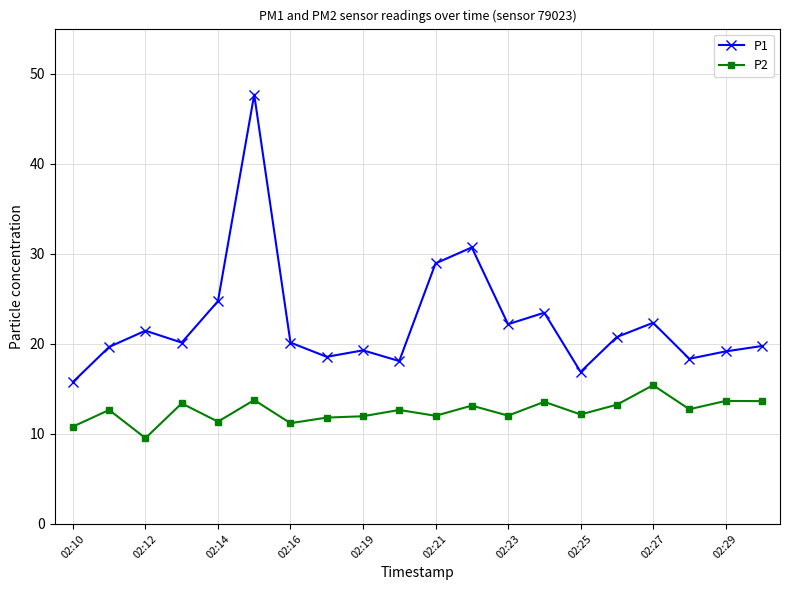

True or false: P1 and P2 cross at least once.

False